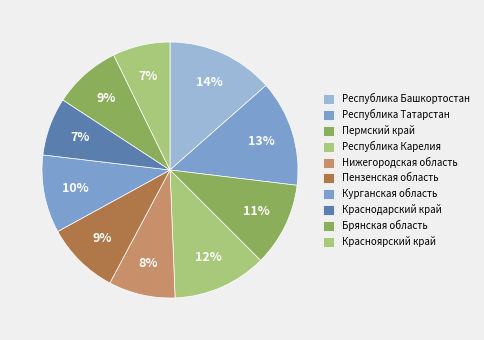

What percentage is the Республика Карелия slice, to the nearest percent?

12%